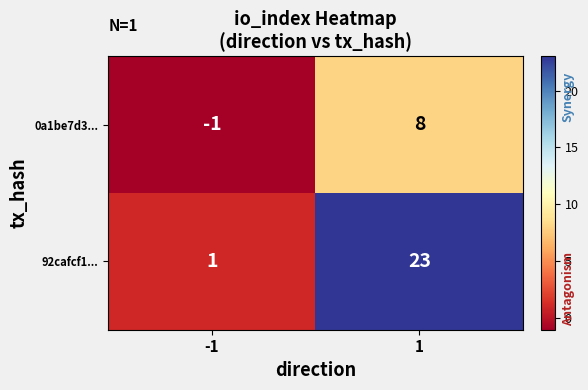

Rank the series at -1 from lowest to highest value.

0a1be7d3..., 92cafcf1...